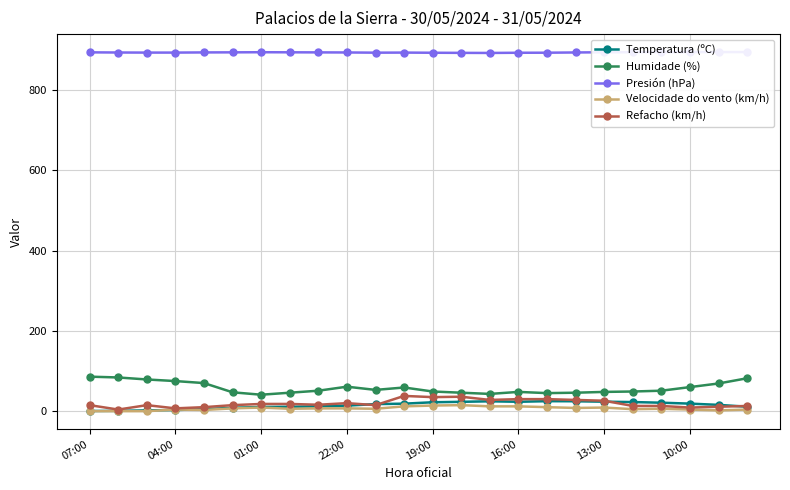

How many lines are shown in the chart?

5